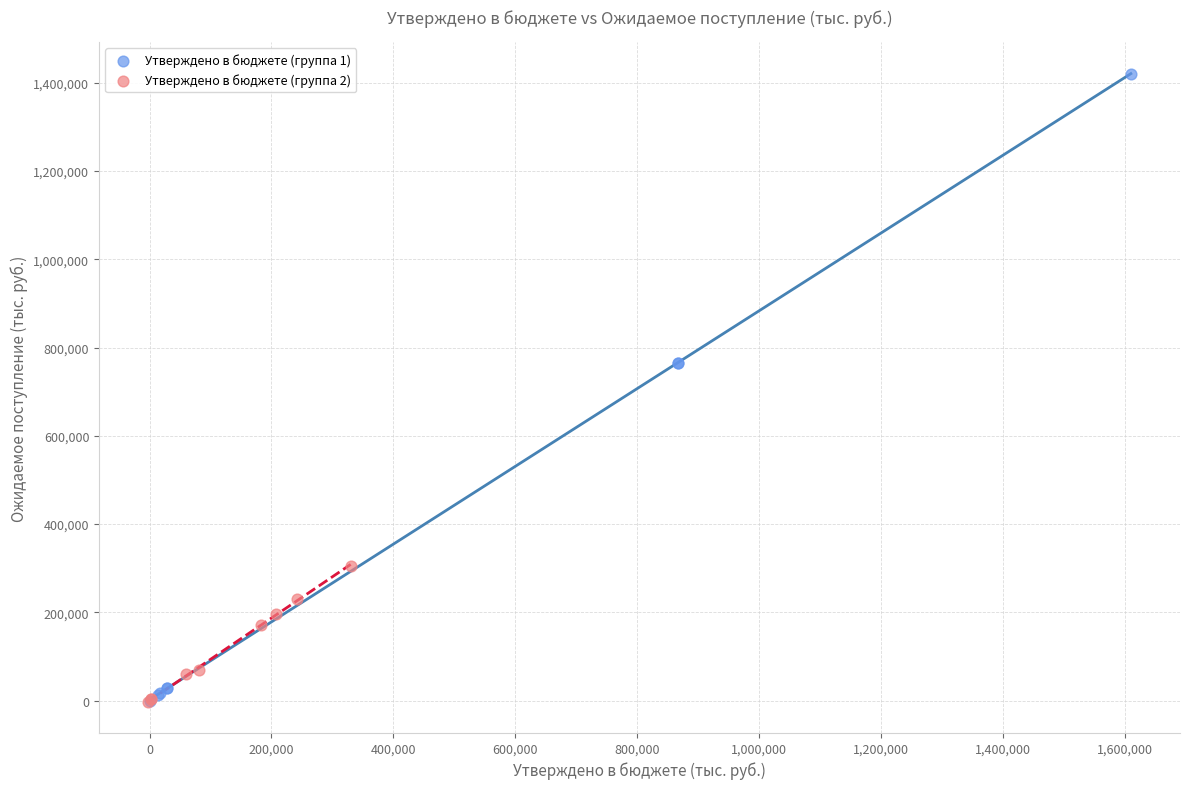

Which series has the widest spread of Y values?

Утверждено в бюджете (группа 1)